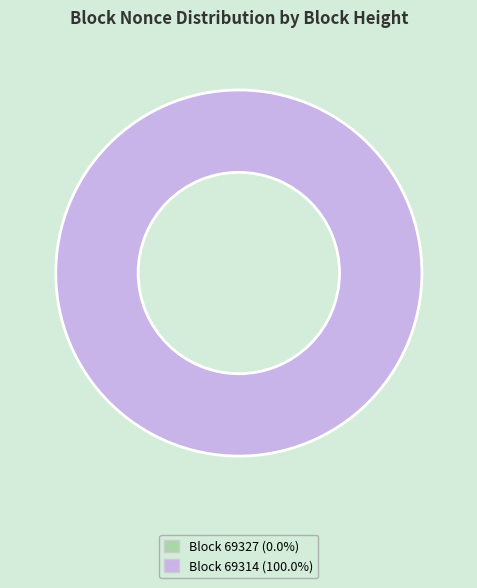

Which slice represents more than half of the pie?

69314